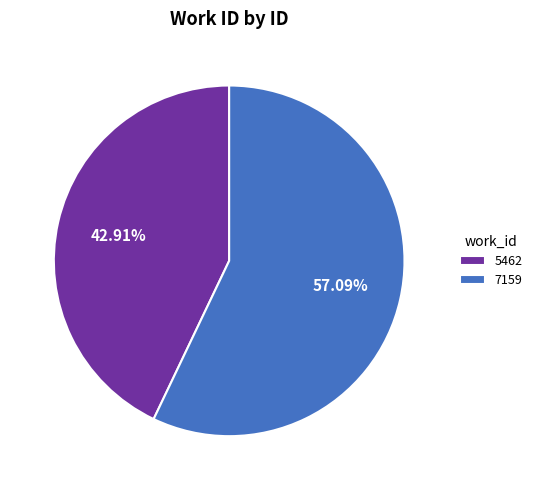

To the nearest percent, what is the average slice percentage?

50%